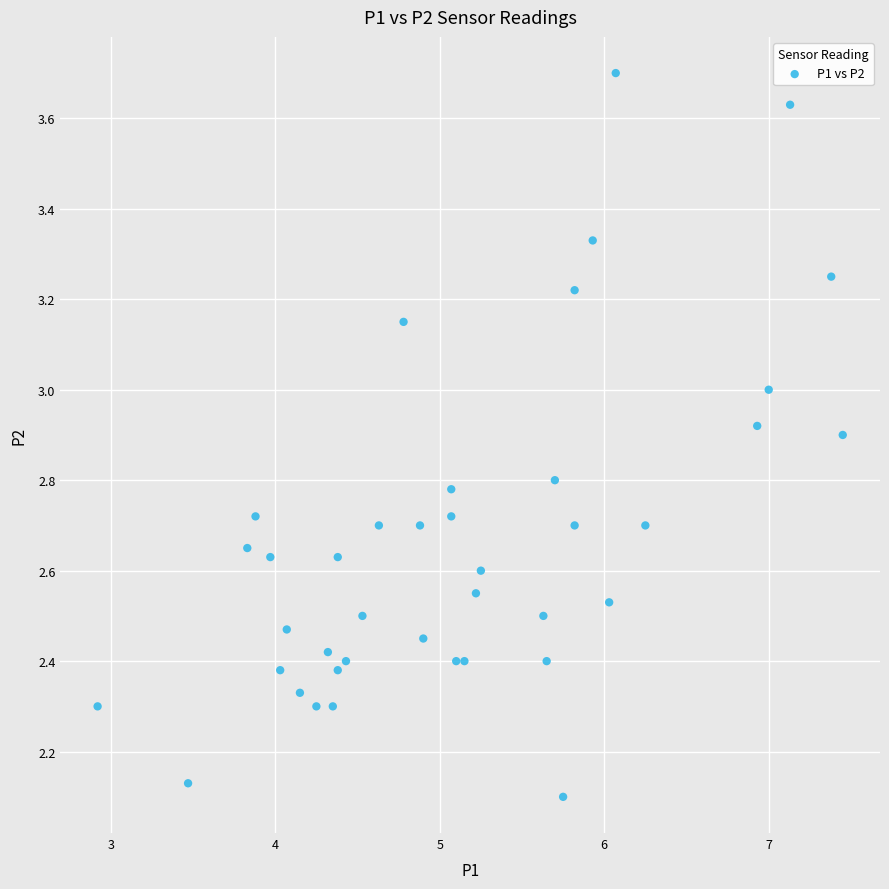

What is the range of Y values (max minus min)?

1.6